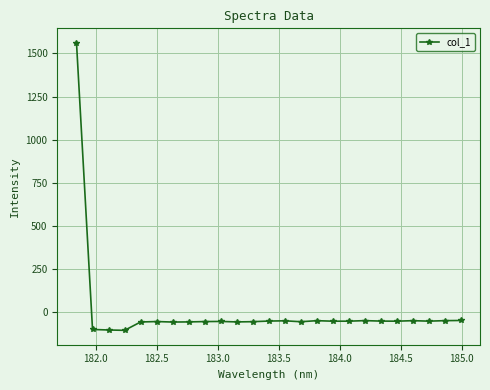

Does the chart display data point markers on the line(s)?

Yes